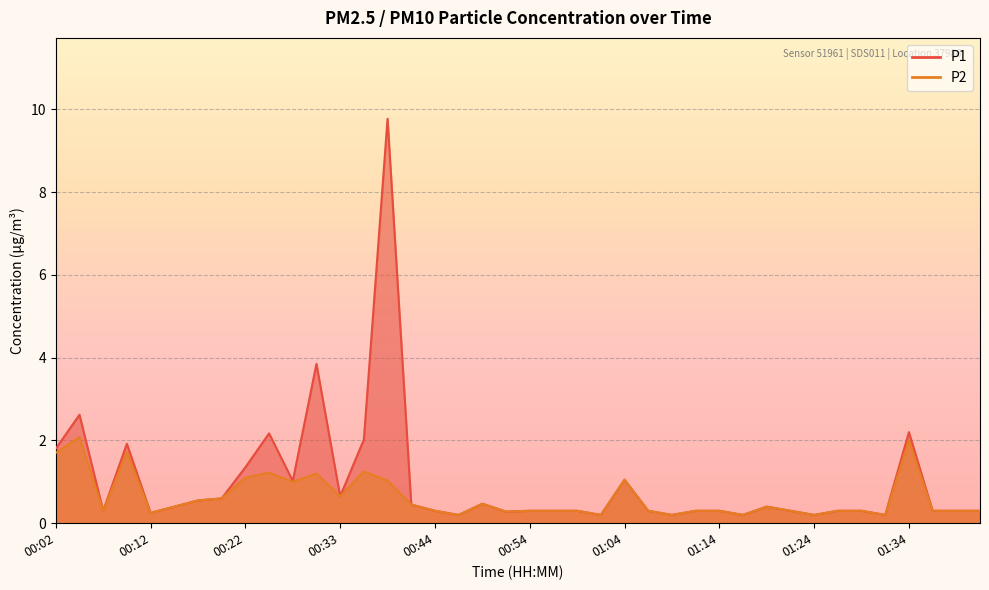

Which series has the widest spread of values?

P1